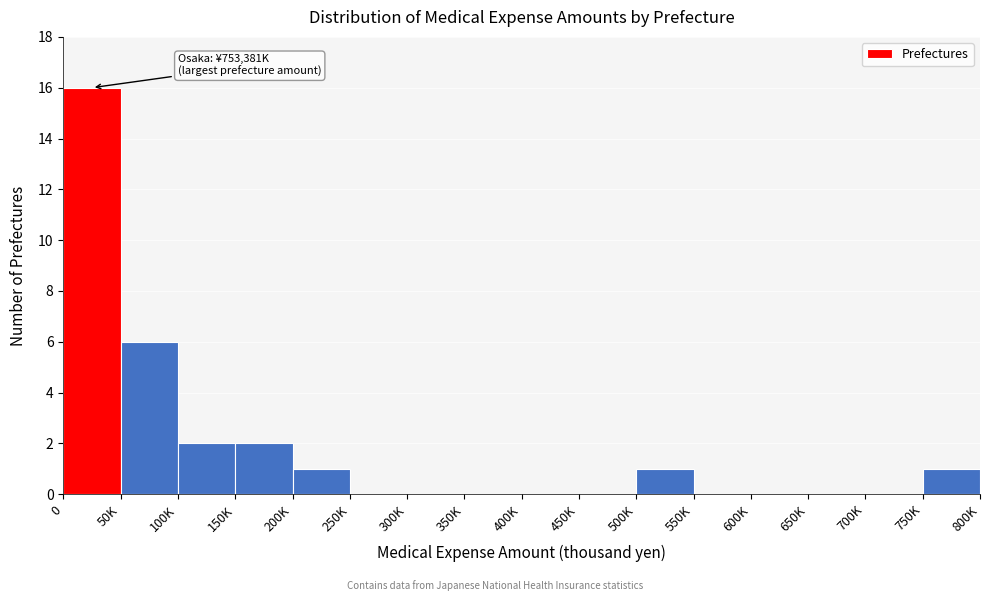

Reading left to right, extract all data points from this chart.

0=16	50K=6	100K=2	150K=2	200K=1	250K=0	300K=0	350K=0	400K=0	450K=0	500K=1	550K=0	600K=0	650K=0	700K=0	750K=1